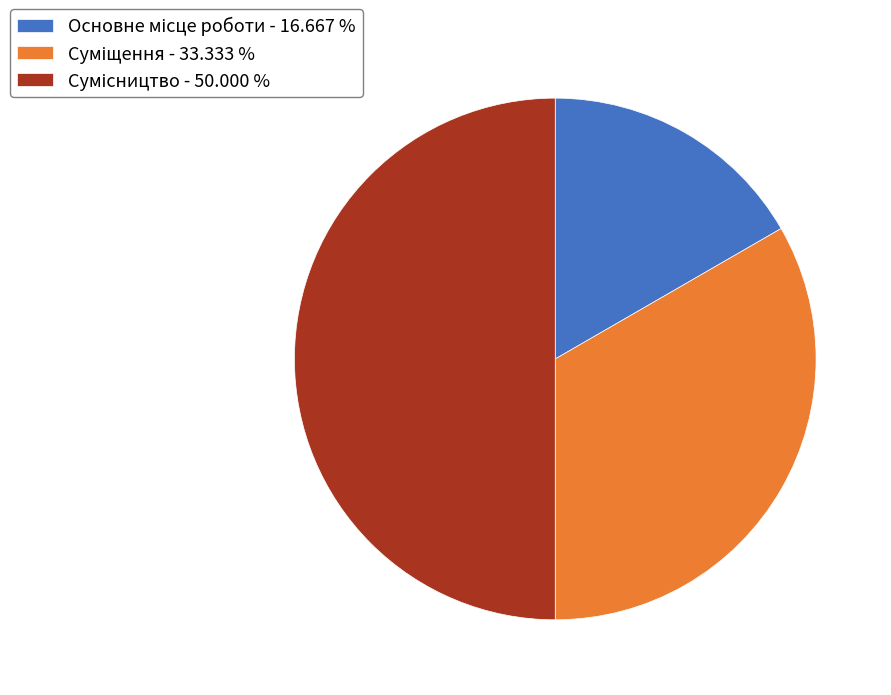

Is there a majority slice in this chart?

No